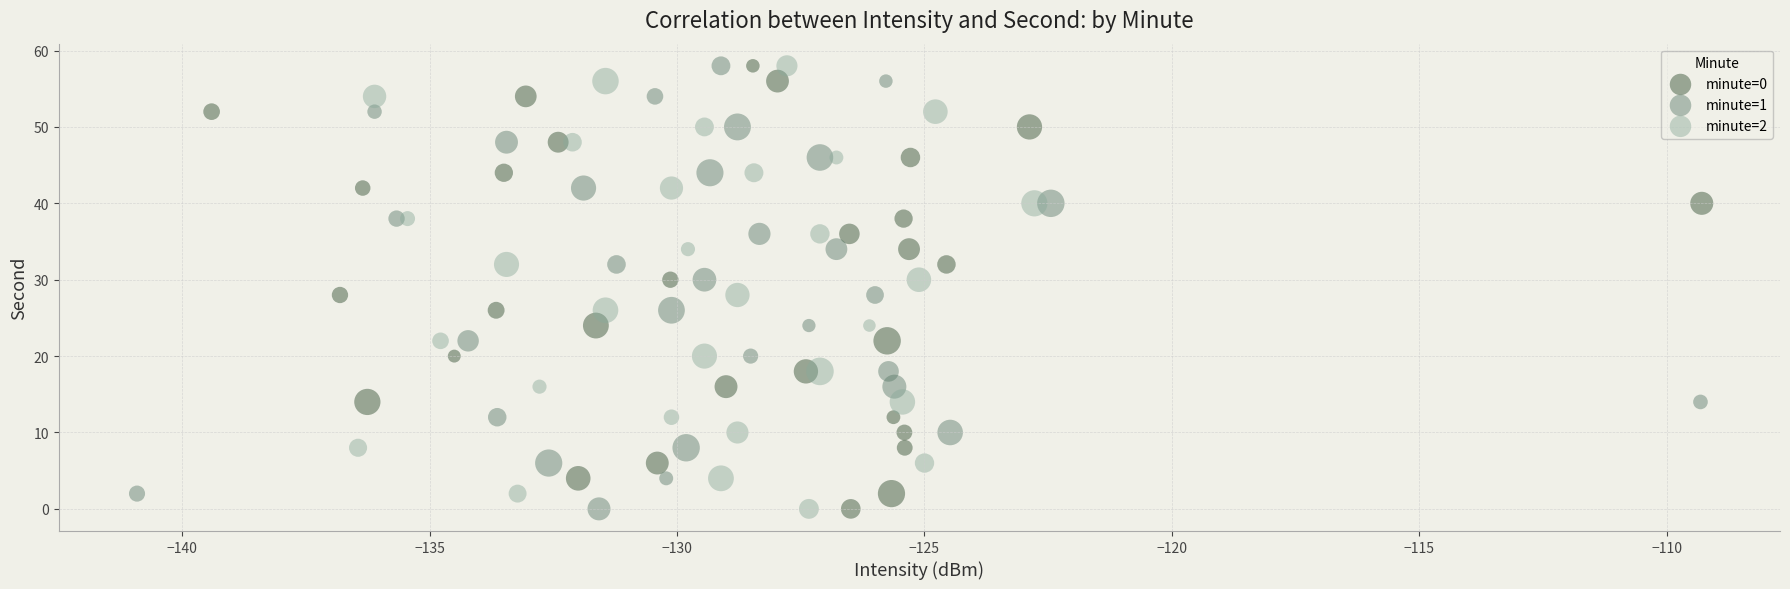

What are all the series names shown in the legend?

minute=0, minute=1, minute=2